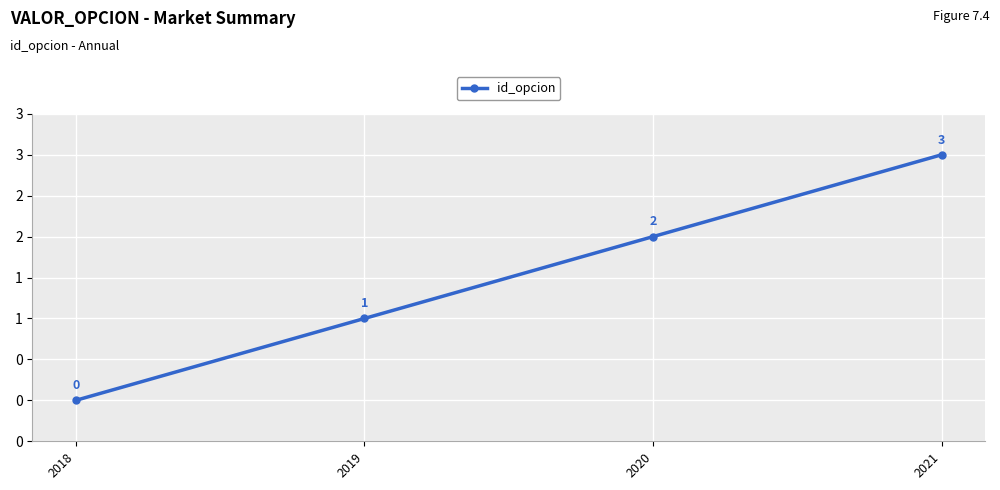

How many values are between 1 and 3?

3